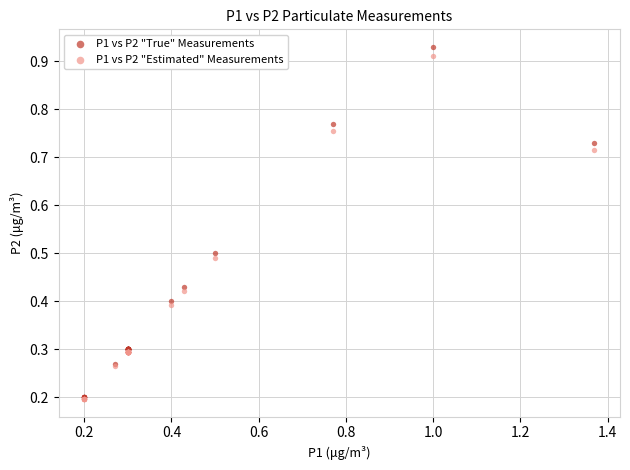

What are all the series names shown in the legend?

P1 vs P2 "True" Measurements, P1 vs P2 "Estimated" Measurements